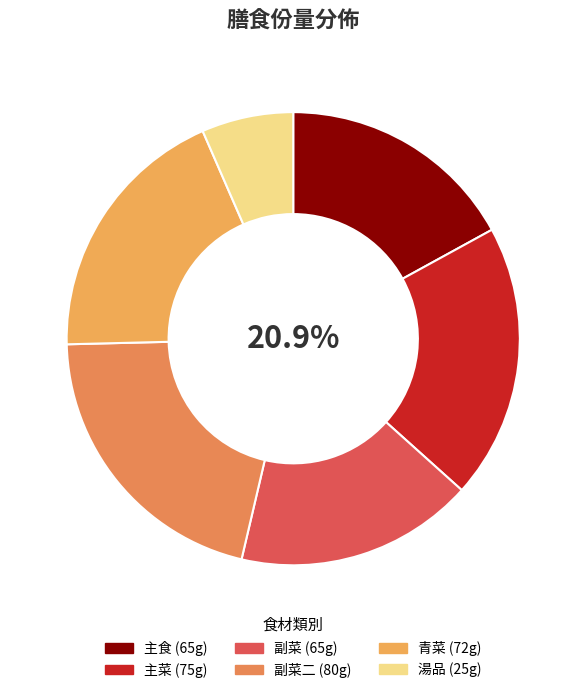

Count the number of slices in the pie.

6